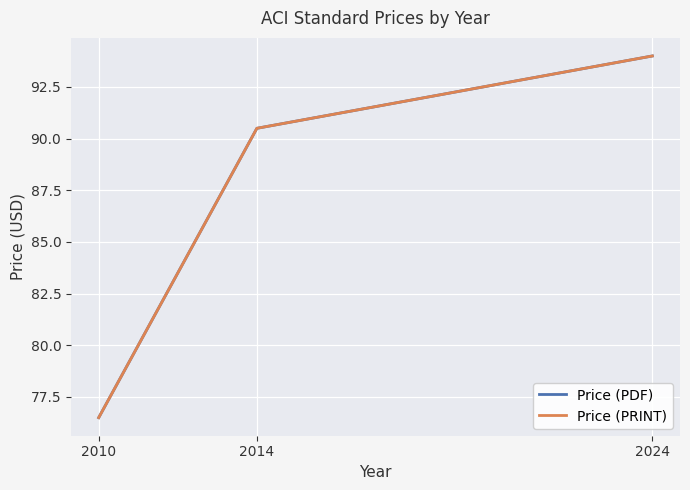

Which has a higher value, 2024 or 2010?

2024